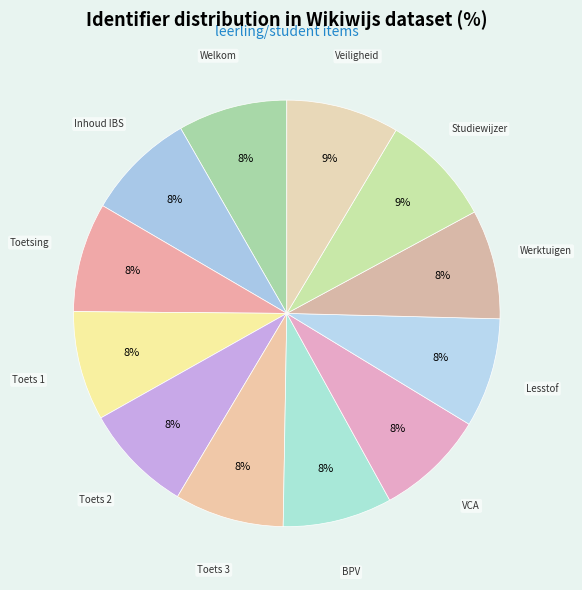

How many segments does this pie chart have?

12